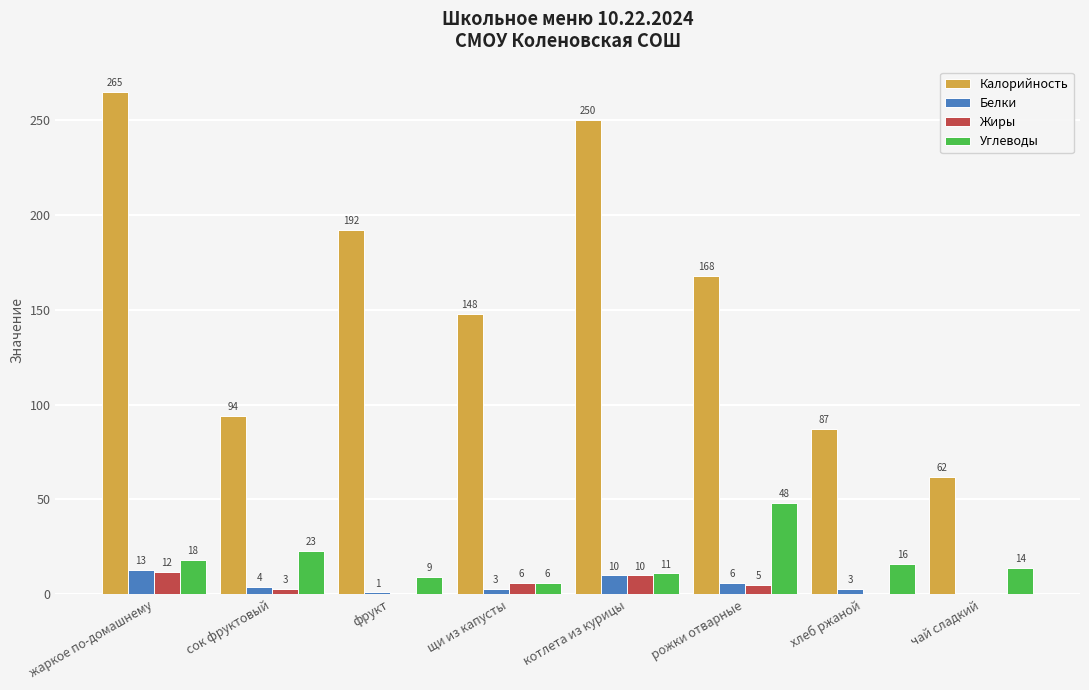

What is the total value across all series at рожки отварные?

227